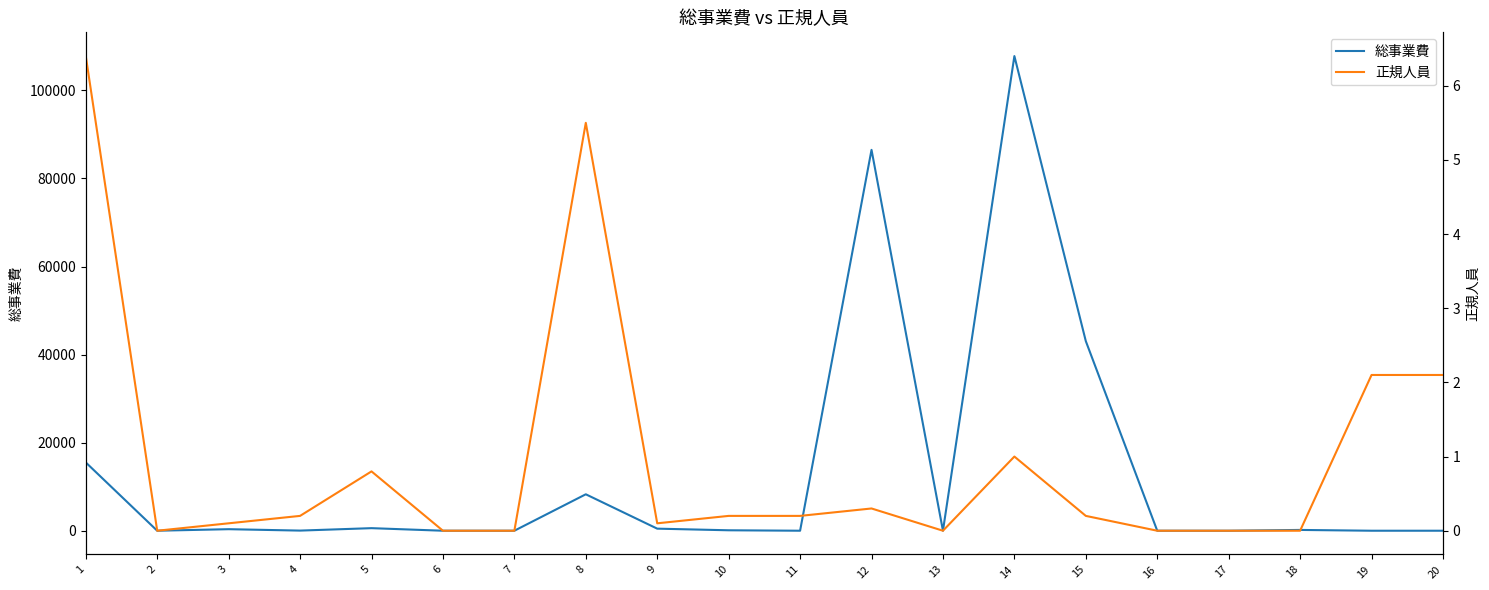

What is the value of the 総事業費 point at the 3rd from the left?

349.0